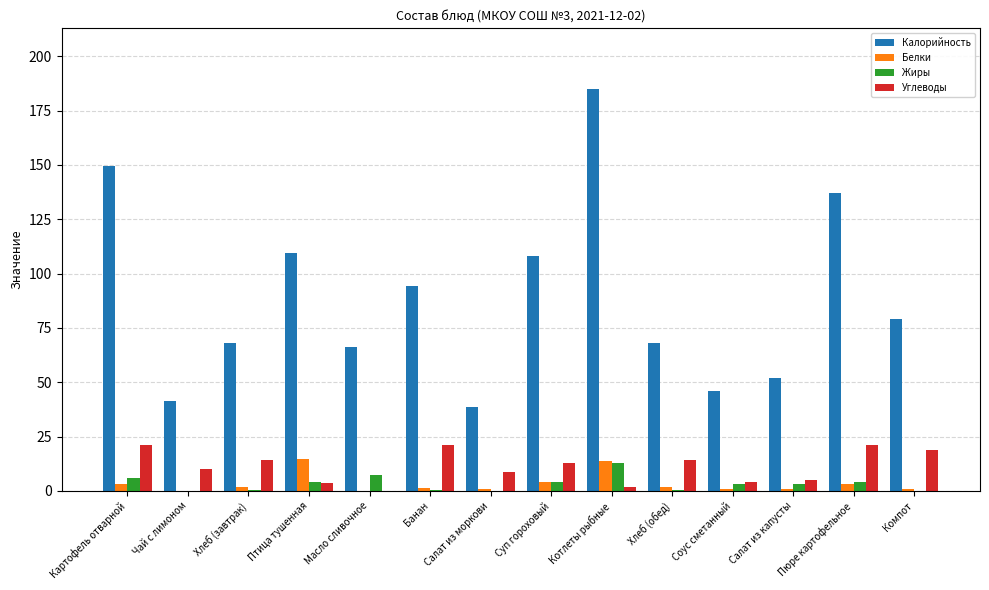

Is the value of Белки at Масло сливочное greater than the value of Калорийность at Салат из моркови?

No